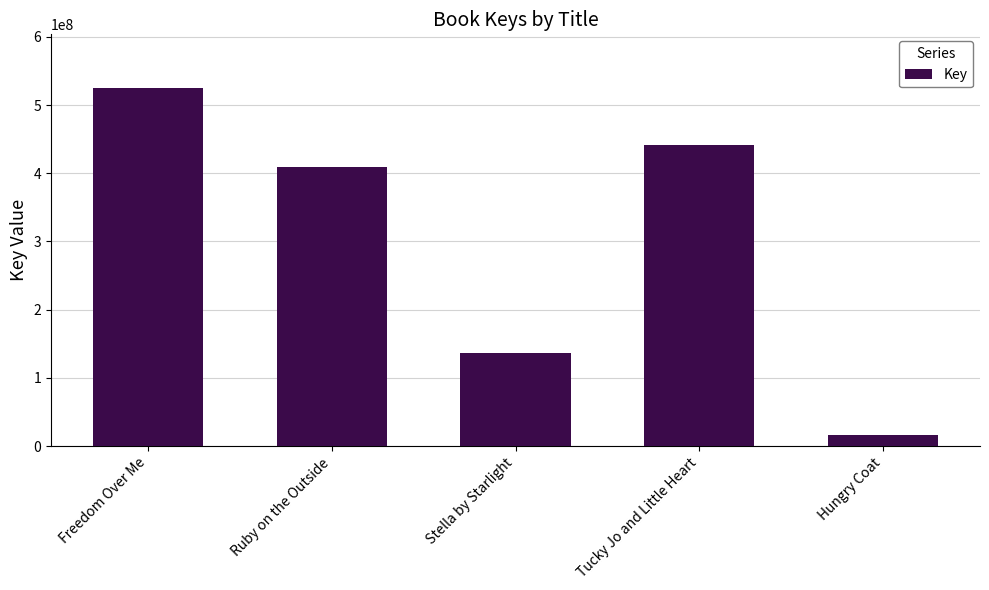

True or false: the data shows 546139627 at Ruby on the Outside.

False